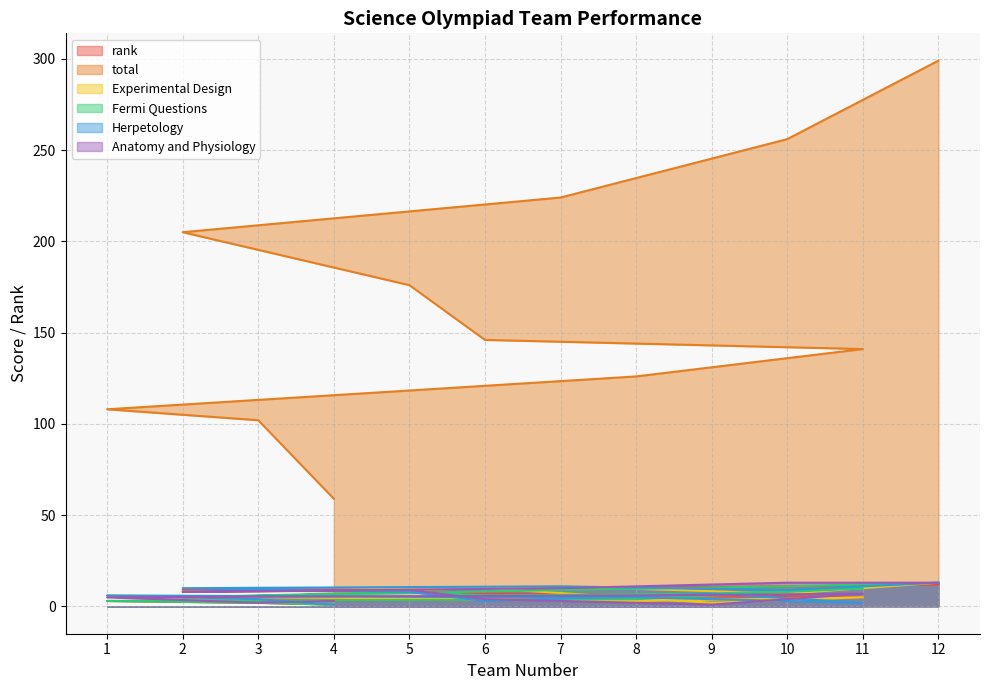

True or false: rank and total intersect in this chart.

False